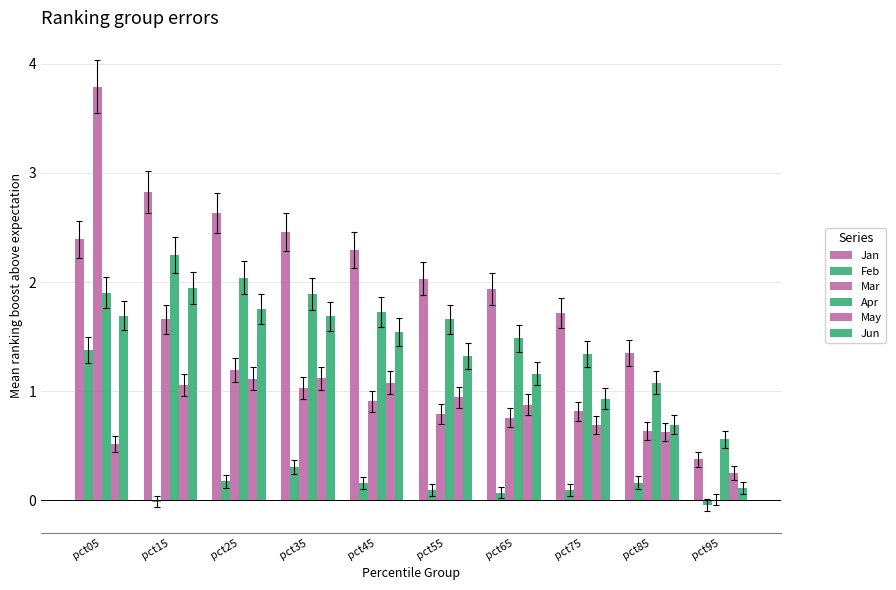

Where does the Apr series first go above 1?

pct05